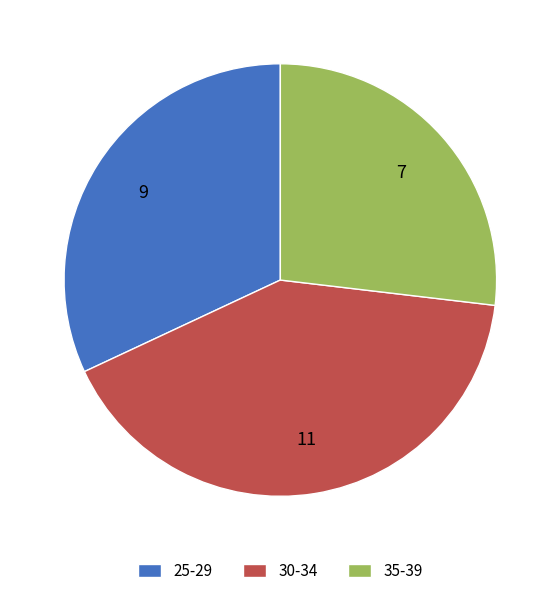

Does any single category account for the majority?

No